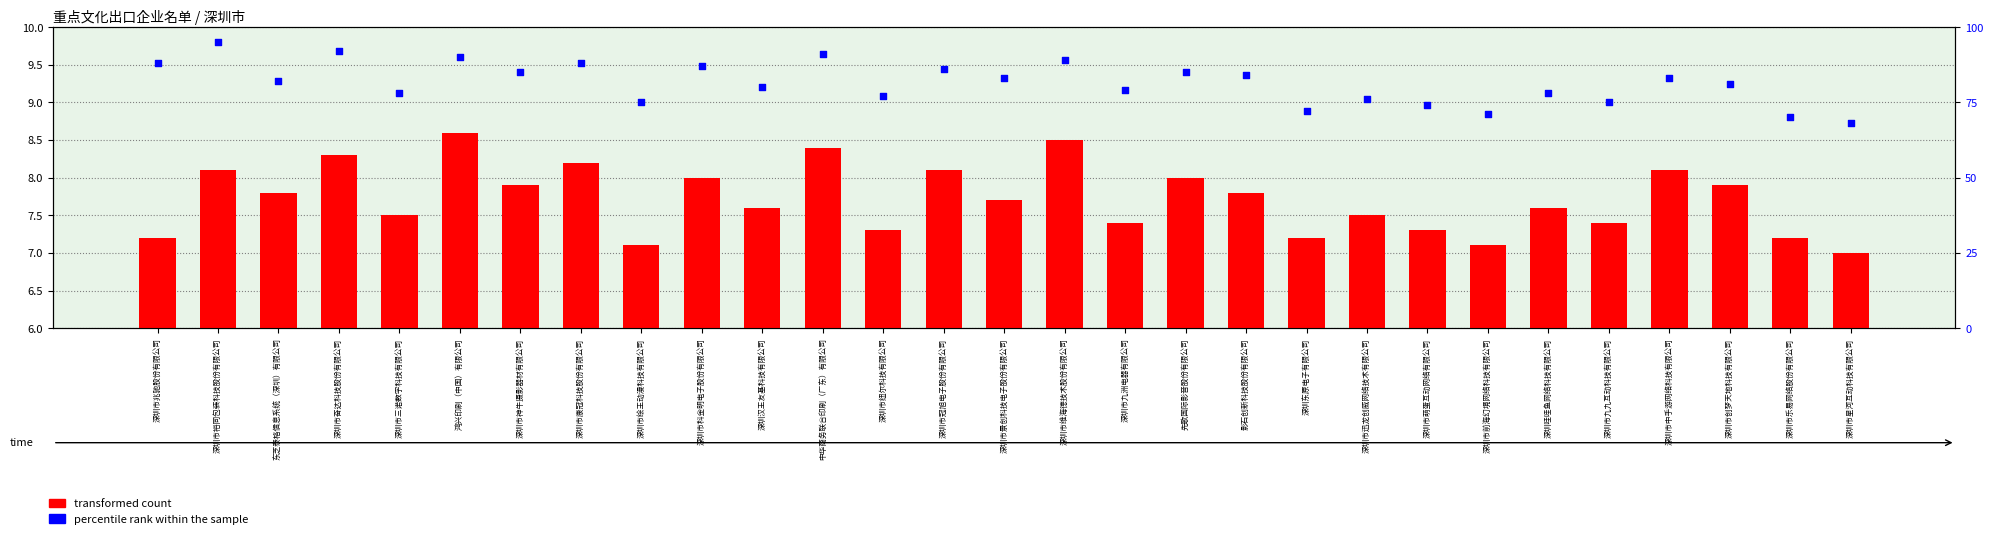

What is the total value across all series at 深圳市迅龙创威网络技术有限公司?

83.5